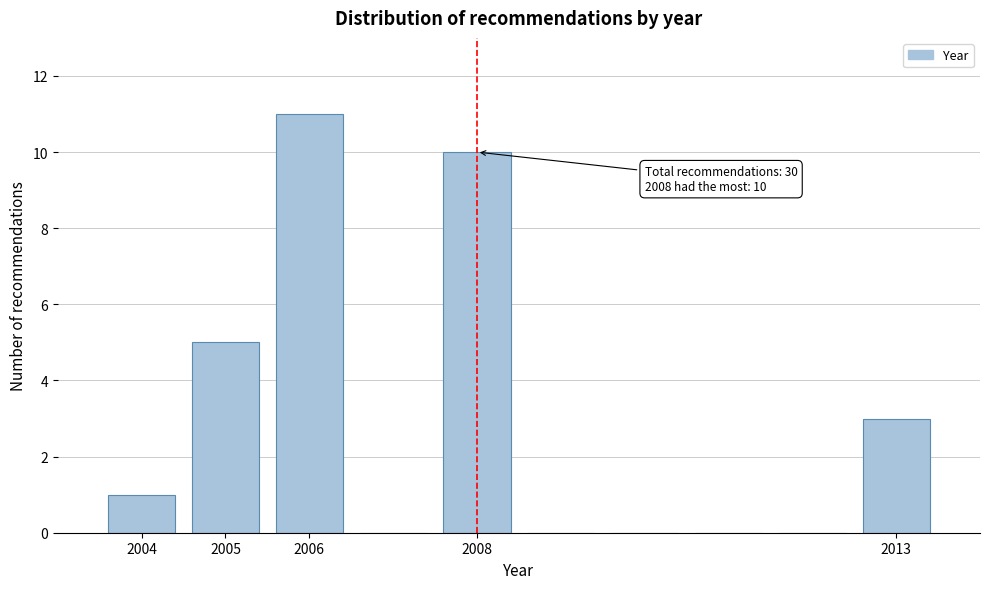

Which range on the x-axis has the tallest bar?

2005.5 to 2006.5